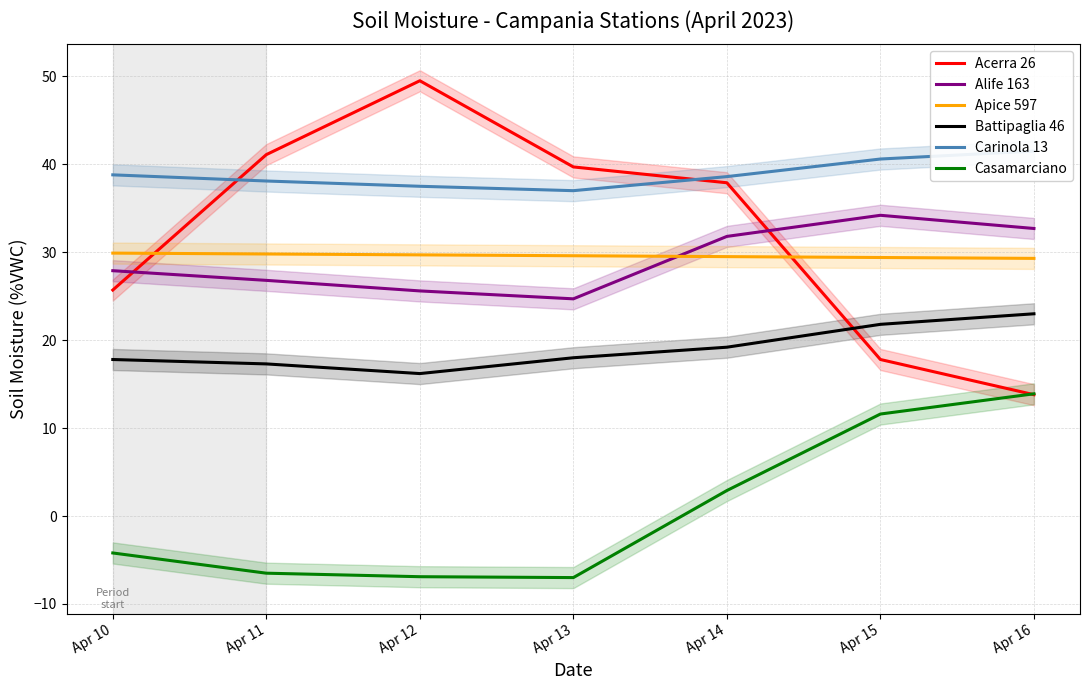

Which series has the largest total across all categories?

Carinola 13